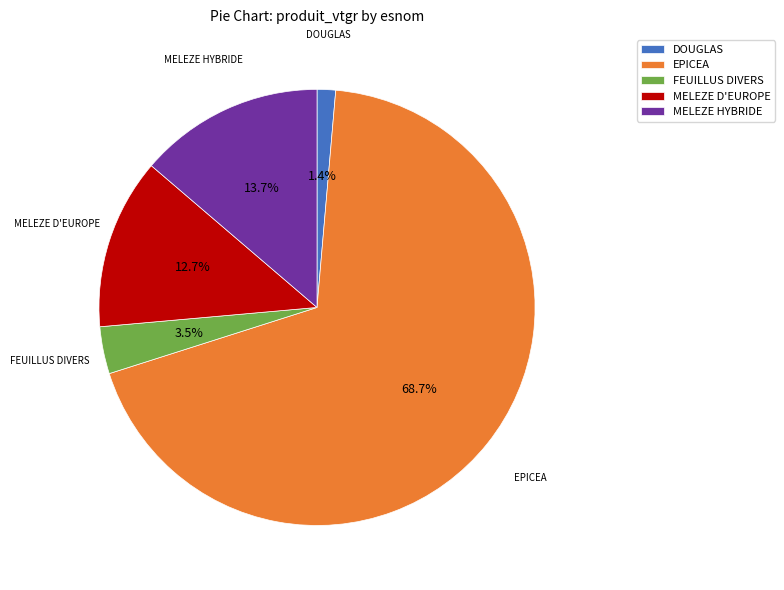

Rank the categories by value from highest to lowest.

EPICEA, MELEZE HYBRIDE, MELEZE D'EUROPE, FEUILLUS DIVERS, DOUGLAS